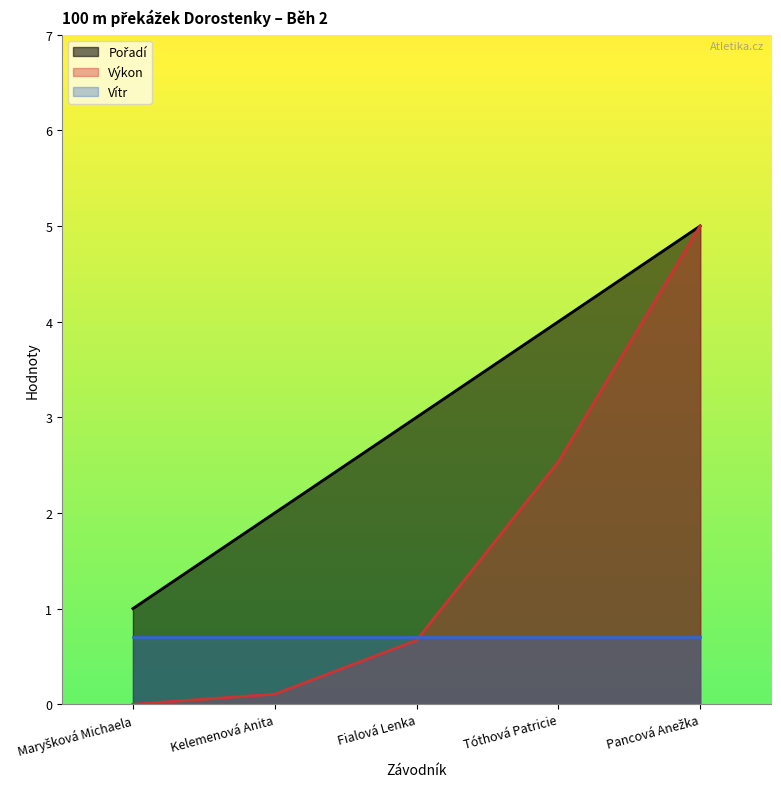

True or false: Výkon and Pořadí cross at least once.

False